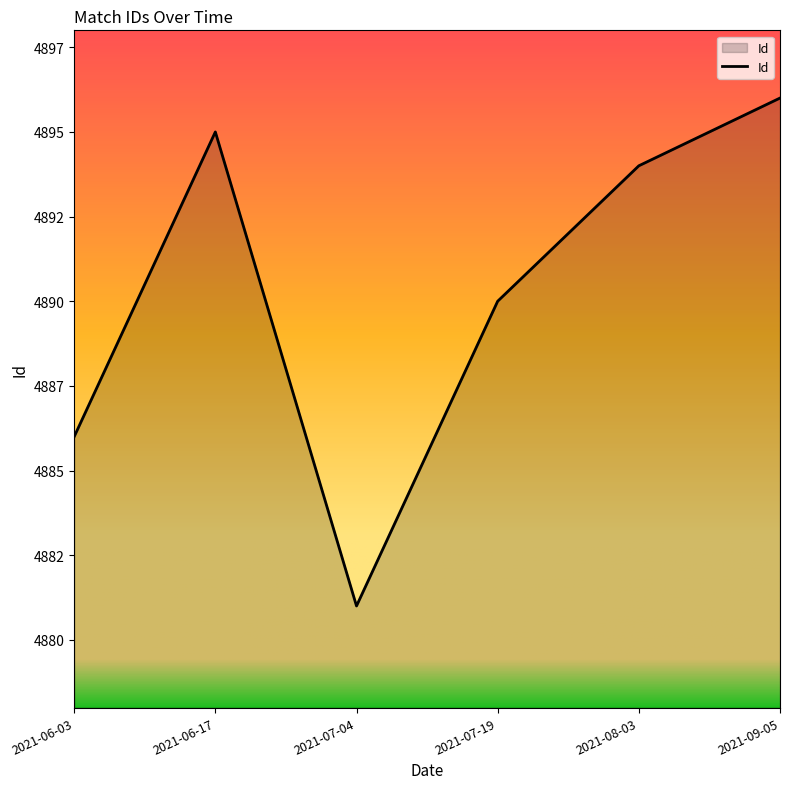

Which category has the lowest value across all series?

2021-07-04